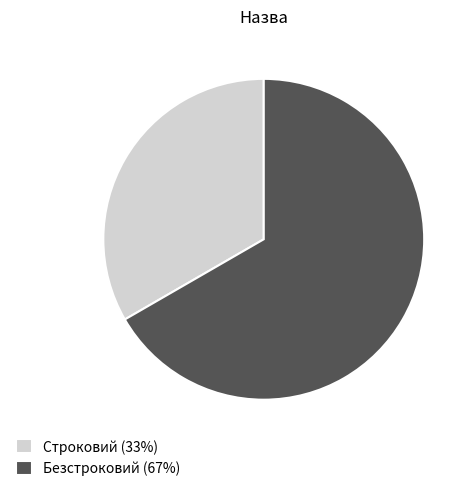

Is the sum of Безстроковий (67%) and Строковий (33%) greater than half?

Yes